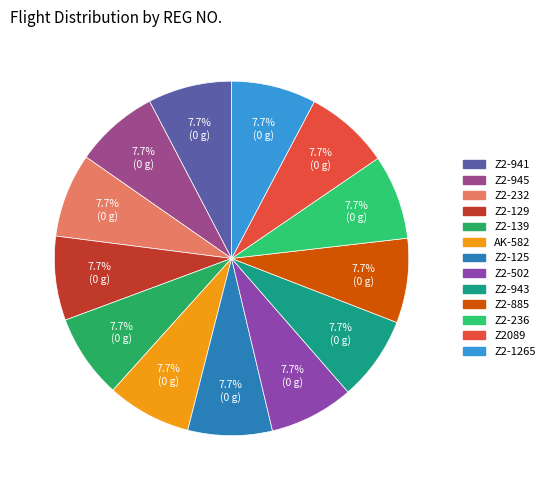

Approximately how many times larger is the value at Z2-236 compared to Z2-945?

1.0